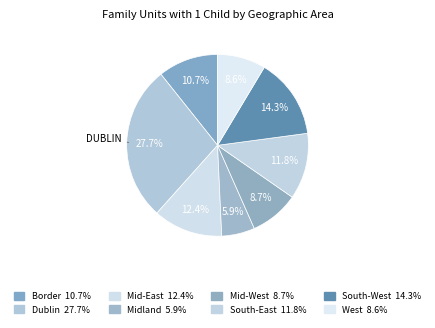

How many segments does this pie chart have?

8